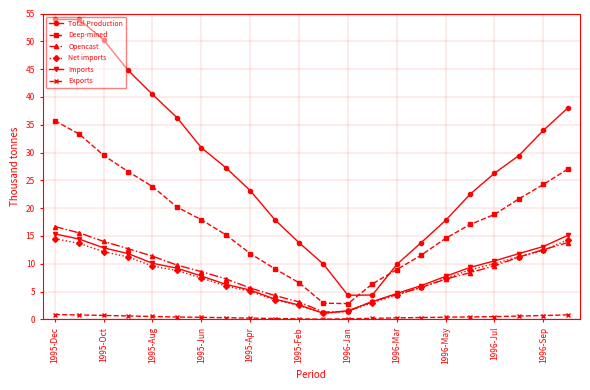

What are all the series names shown in the legend?

Total Production, Deep-mined, Opencast, Net imports, Imports, Exports